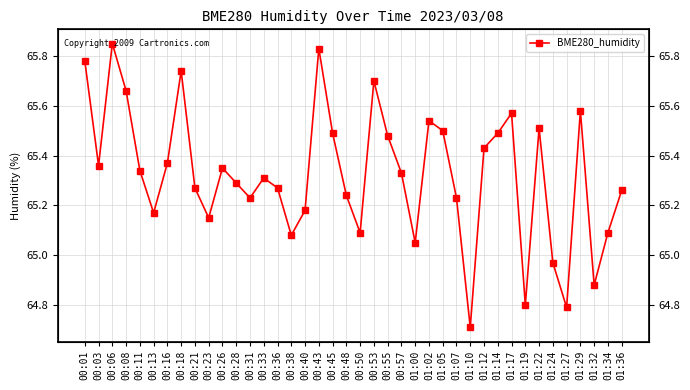

Reading right to left, what are all the values shown in this chart?

65.3	65.1	64.9	65.6	64.8	65.0	65.5	64.8	65.6	65.5	65.4	64.7	65.2	65.5	65.5	65.0	65.3	65.5	65.7	65.1	65.2	65.5	65.8	65.2	65.1	65.3	65.3	65.2	65.3	65.3	65.2	65.3	65.7	65.4	65.2	65.3	65.7	65.8	65.4	65.8